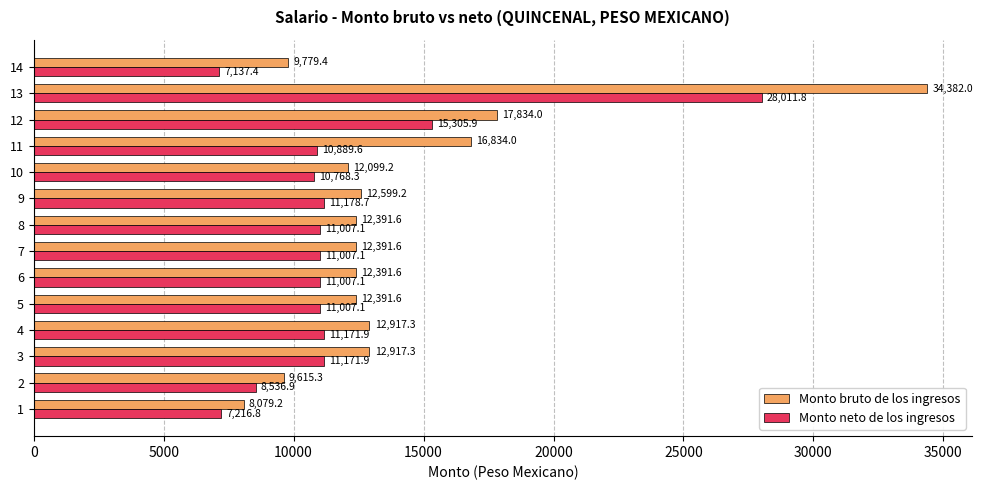

What is the approximate value of Monto neto de los ingresos at 11?

10889.6